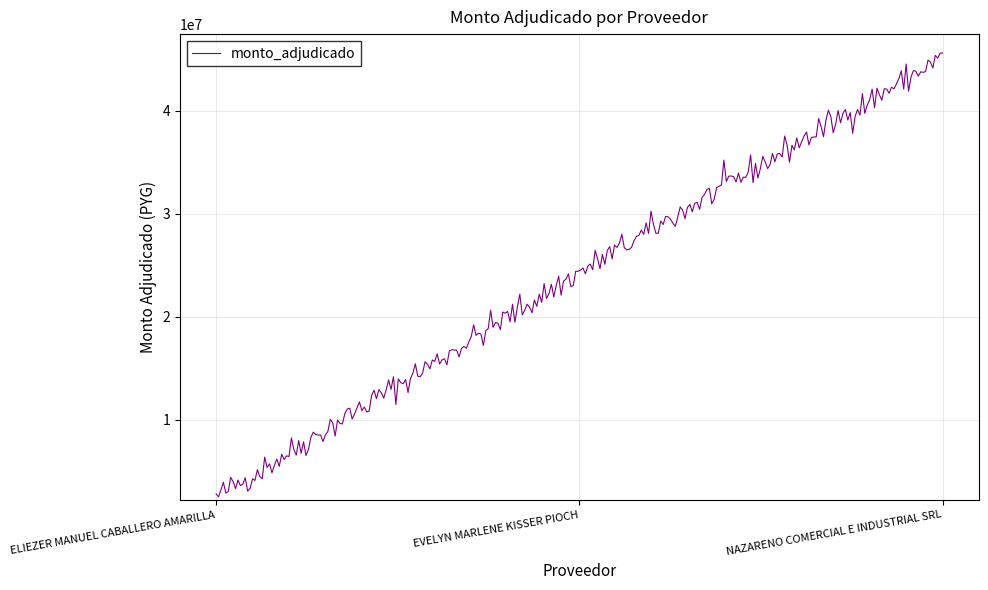

What is the difference between the maximum and minimum values?

43091359.8